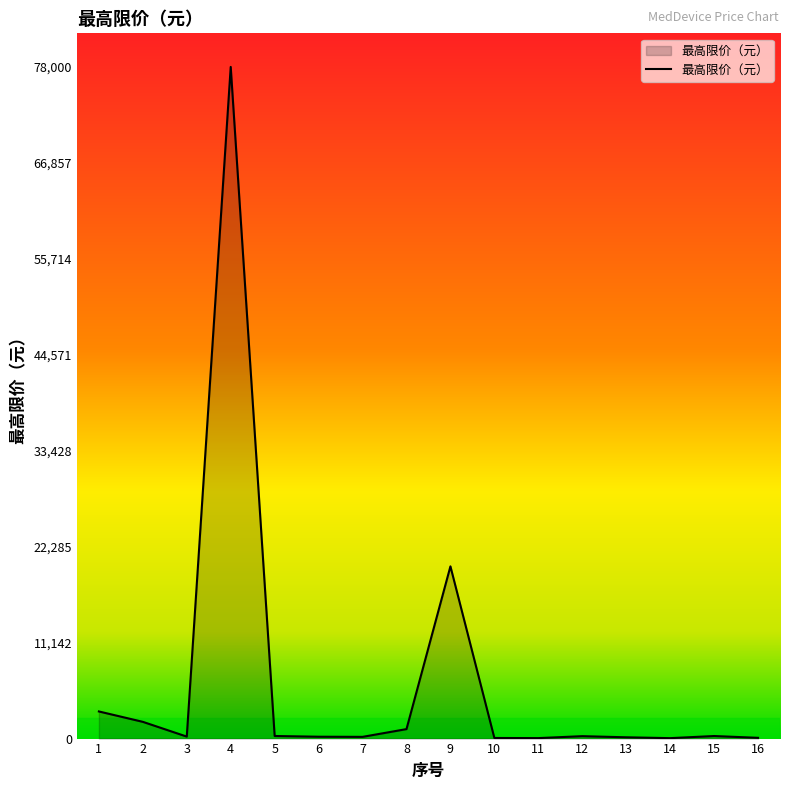

What is the maximum value shown in the chart?

78000